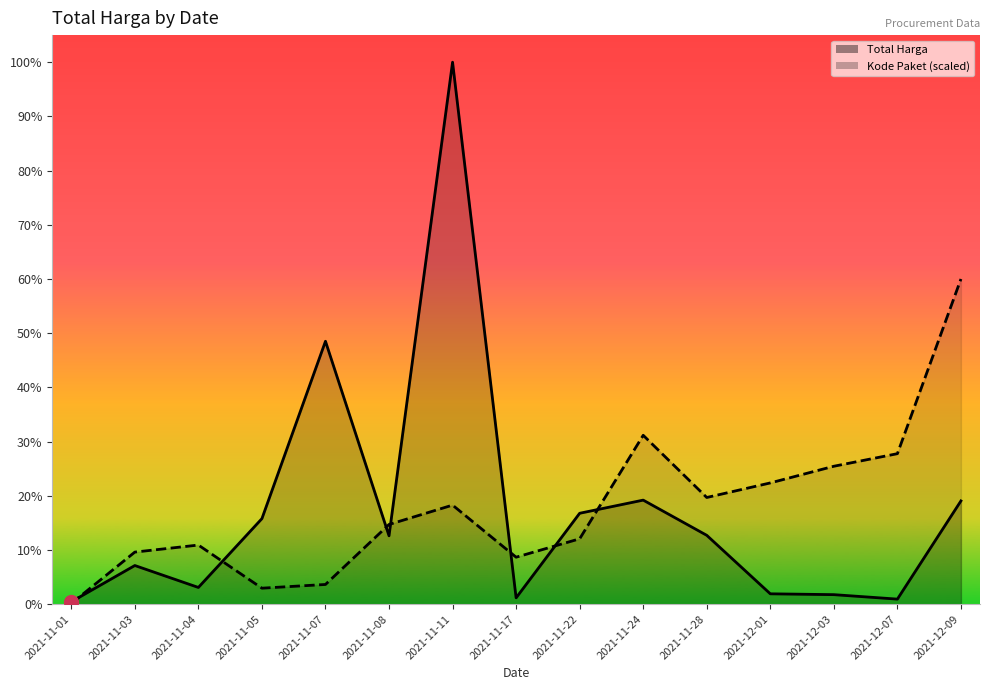

Reading left to right, extract all data points from this chart.

Total Harga: 2021-11-01=12787500.0	2021-11-03=209641270.0	2021-11-04=90672075.0	2021-11-05=464002100.0	2021-11-07=1425867900.0	2021-11-08=370726000.0	2021-11-11=2939453240.0	2021-11-17=34292000.0	2021-11-22=493000000.0	2021-11-24=564334200.0	2021-11-28=373404000.0	2021-12-01=56152800.0	2021-12-03=51601000.0	2021-12-07=27412000.0	2021-12-09=559971000.0
Kode Paket (scaled): 2021-11-01=3620159.7	2021-11-03=282474075.3	2021-11-04=320638179.9	2021-11-05=86706000.4	2021-11-07=106845520.5	2021-11-08=432259770.7	2021-11-11=537225348.6	2021-11-17=254757624.5	2021-11-22=354559711.4	2021-11-24=916002023.1	2021-11-28=578596787.7	2021-12-01=657605185.4	2021-12-03=748058368.7	2021-12-07=816225340.8	2021-12-09=1763671944.0